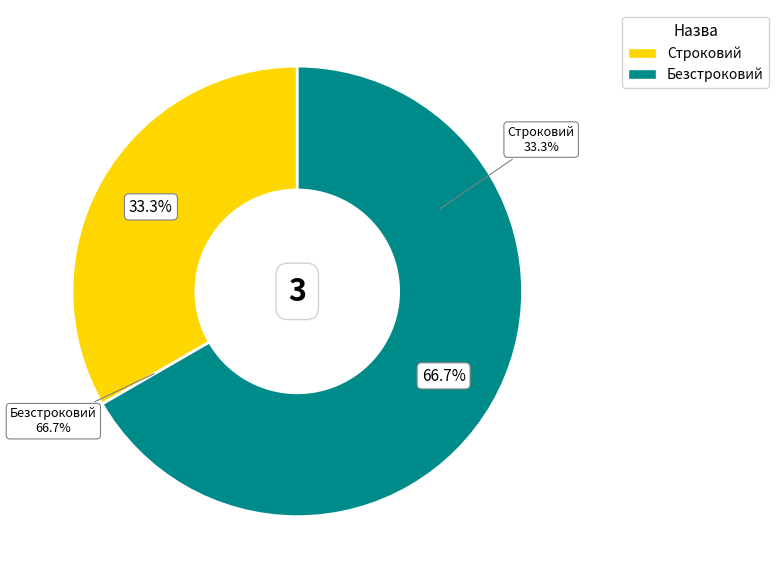

Is there a majority slice in this chart?

Yes